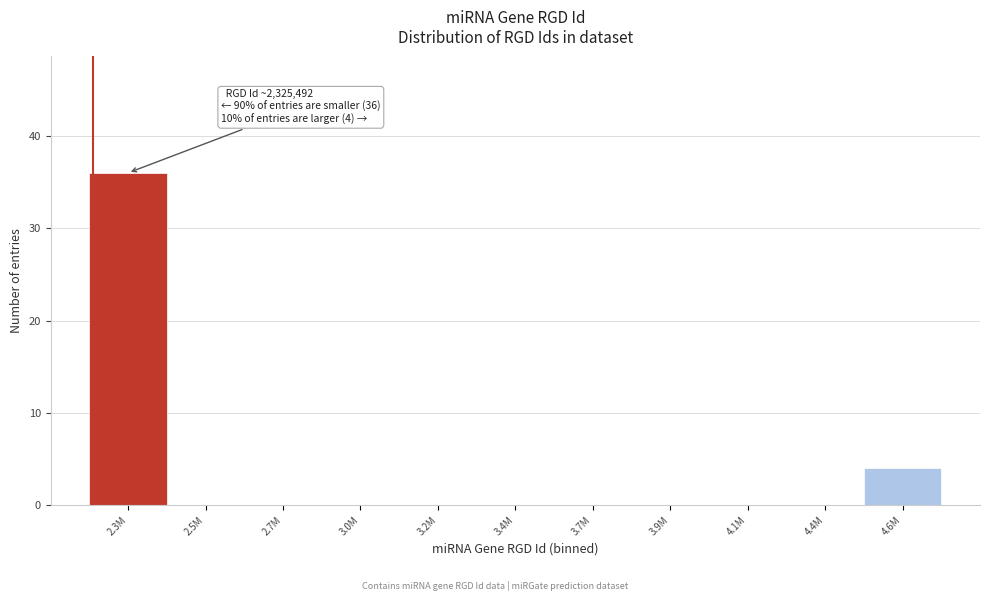

Reading right to left, transcribe all the data shown in this chart.

4.6M=4	4.4M=0	4.1M=0	3.9M=0	3.7M=0	3.4M=0	3.2M=0	3.0M=0	2.7M=0	2.5M=0	2.3M=36